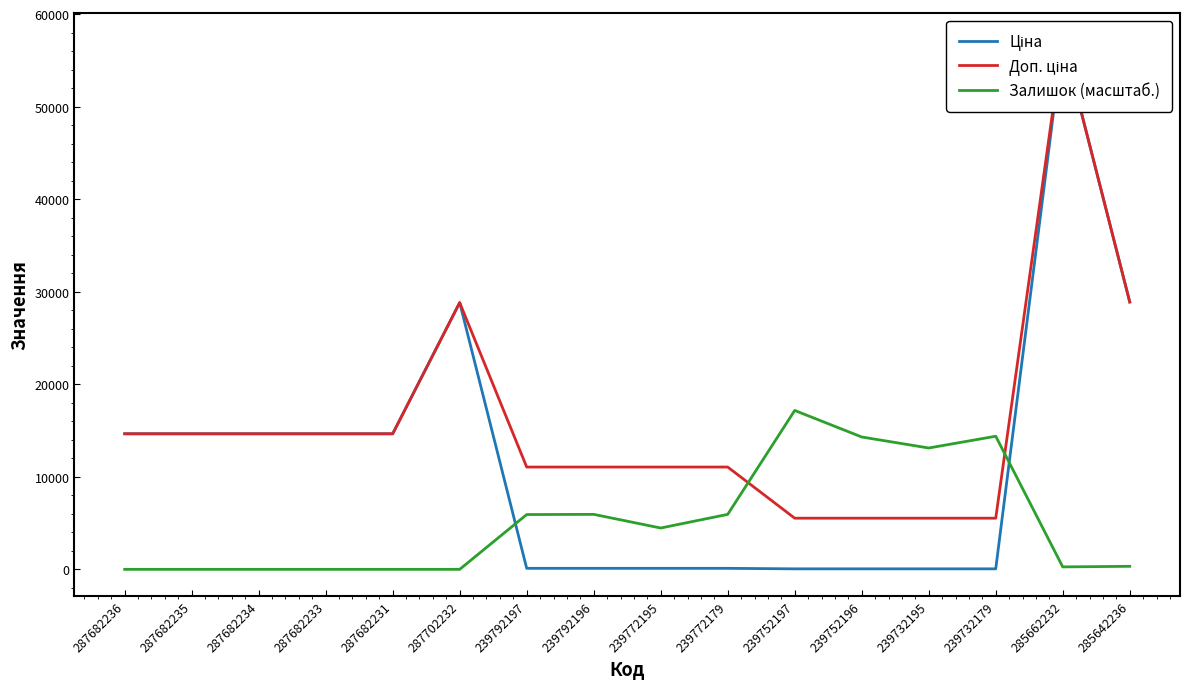

Which series changed the most between 239732195 and 285662232?

Ціна